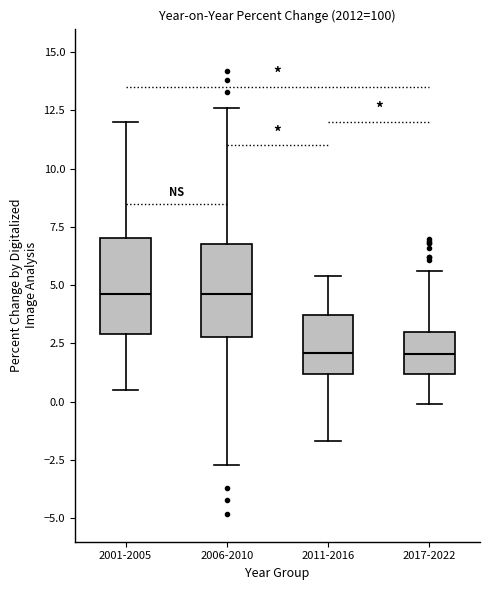

Reading left to right, read every box against the y-axis: the position of its median line, the range the box covers, and the ends of its whiskers. The values are not printed on the chart, so give them approximately, as read against the axis.

2001-2005: median 4.5, box 3.0 to 7.0, whiskers 0.5 to 12.0
2006-2010: median 4.5, box 3.0 to 7.0, whiskers -2.5 to 12.5
2011-2016: median 2.0, box 1.0 to 3.5, whiskers -1.5 to 5.5
2017-2022: median 2.0, box 1.0 to 3.0, whiskers 0.0 to 5.5